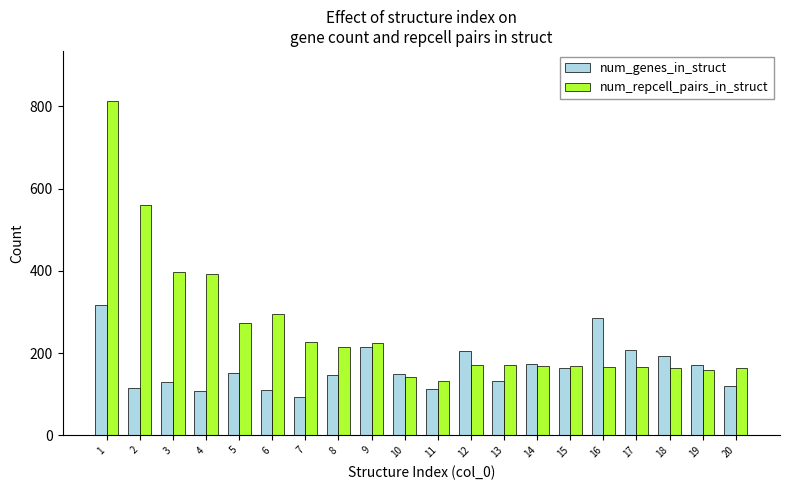

What is the difference between the maximum and minimum values in the num_genes_in_struct series?

223